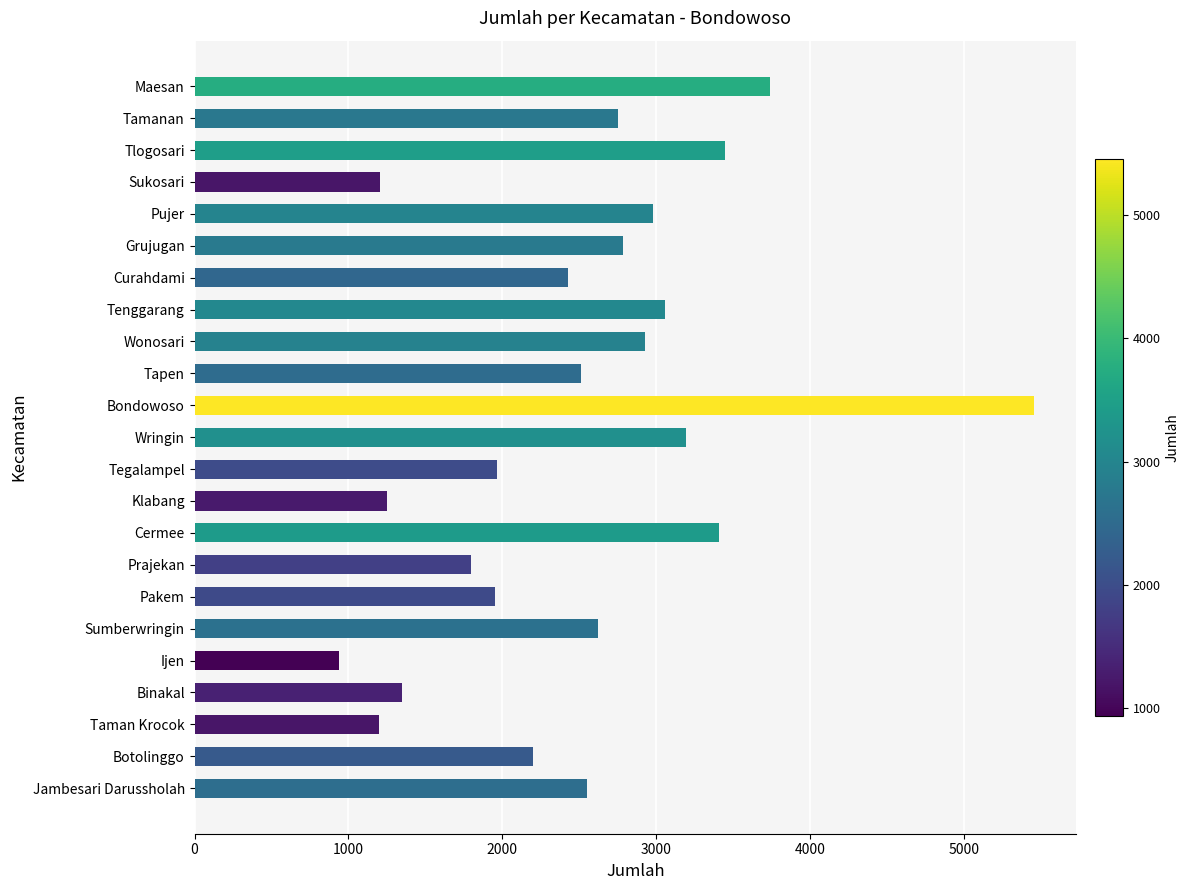

The chart shows a value of 617 at Klabang. True or false?

False